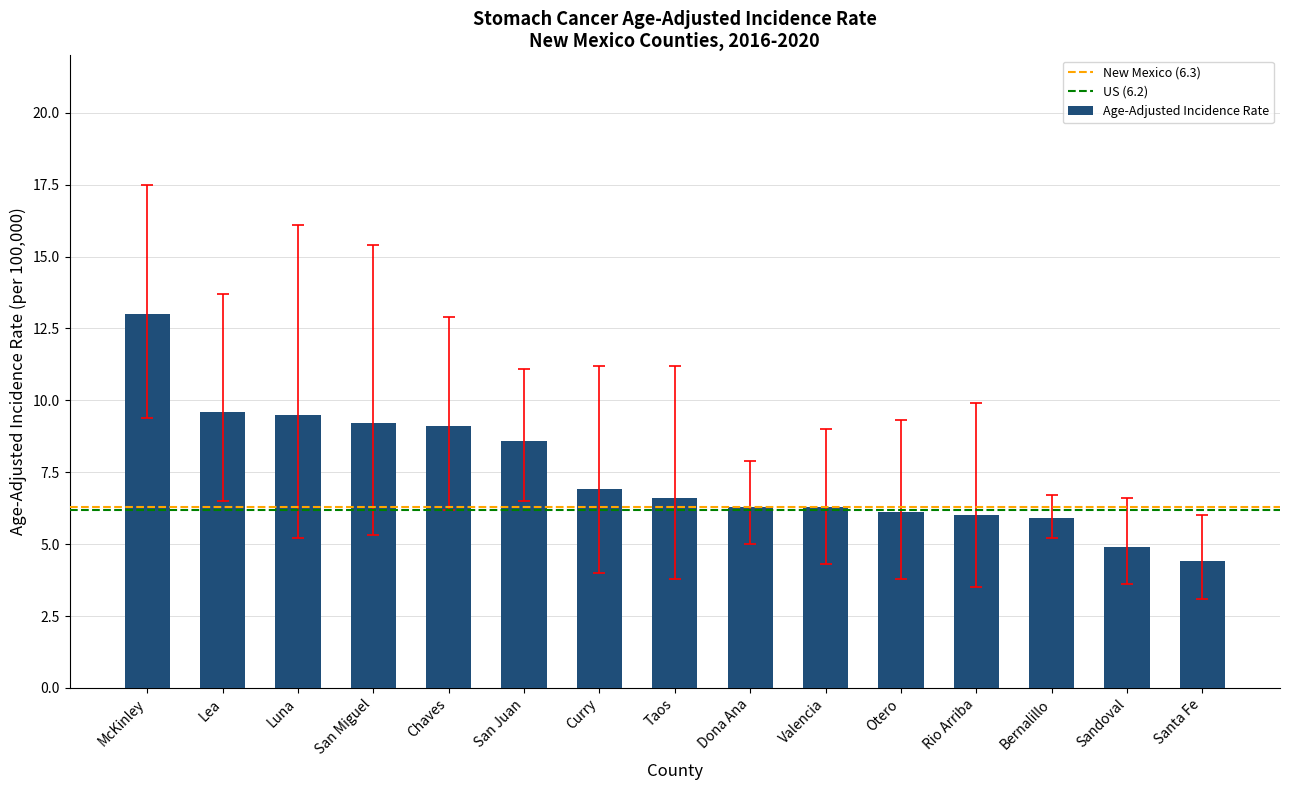

What is the ratio of the value at Valencia to the value at Curry?

0.9